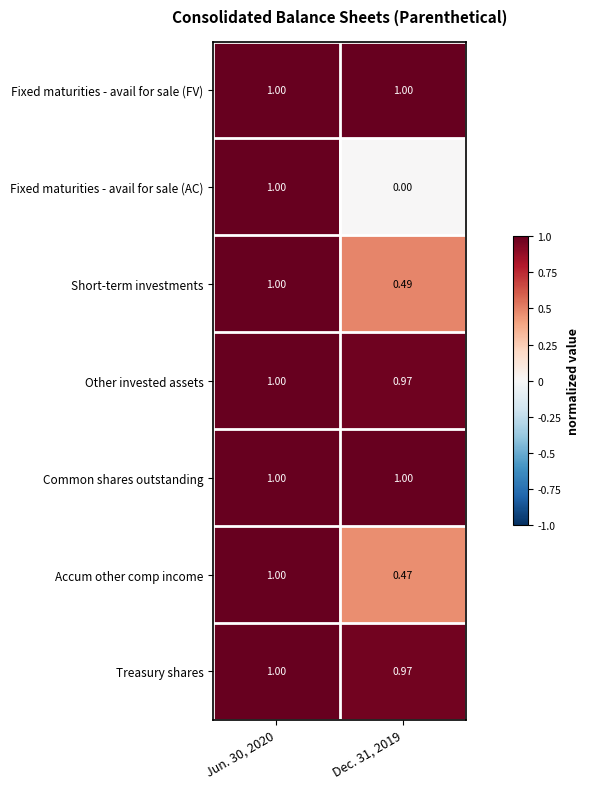

Between Jun. 30, 2020 and Dec. 31, 2019, which series saw the biggest shift?

Fixed maturities - avail for sale (AC)